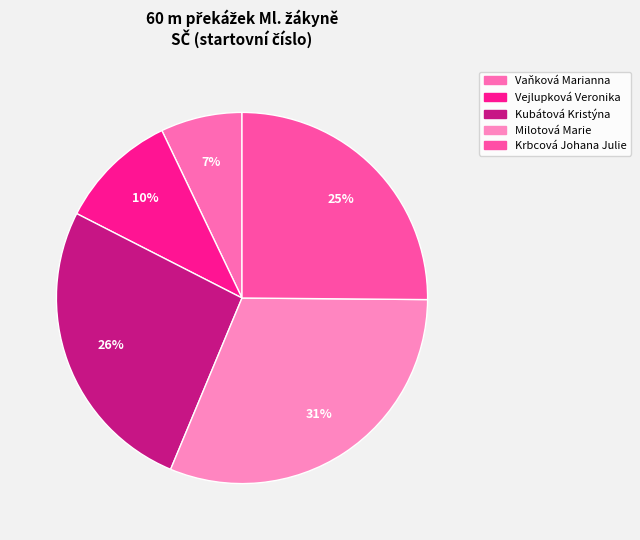

What percentage is the Milotová Marie slice, to the nearest percent?

31%